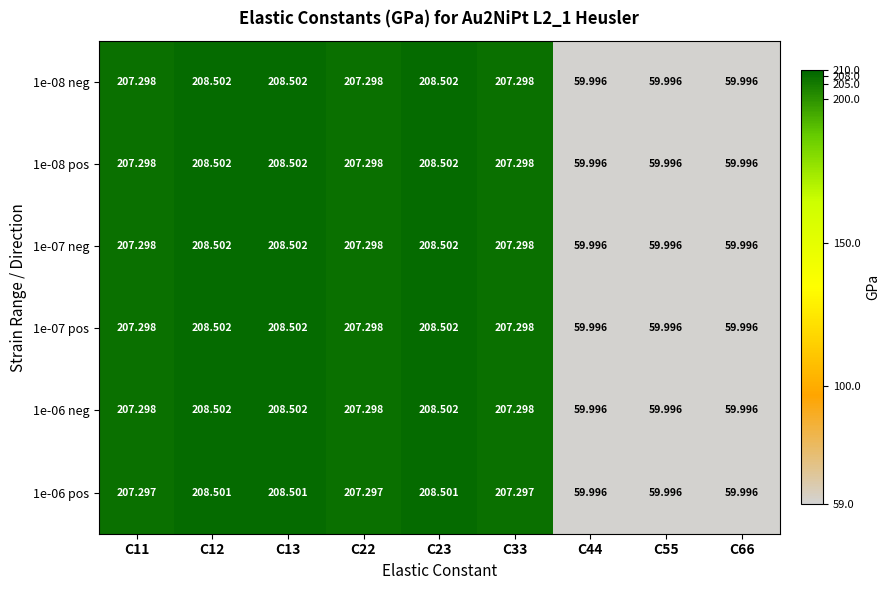

At how many categories does at least one series exceed 108?

6